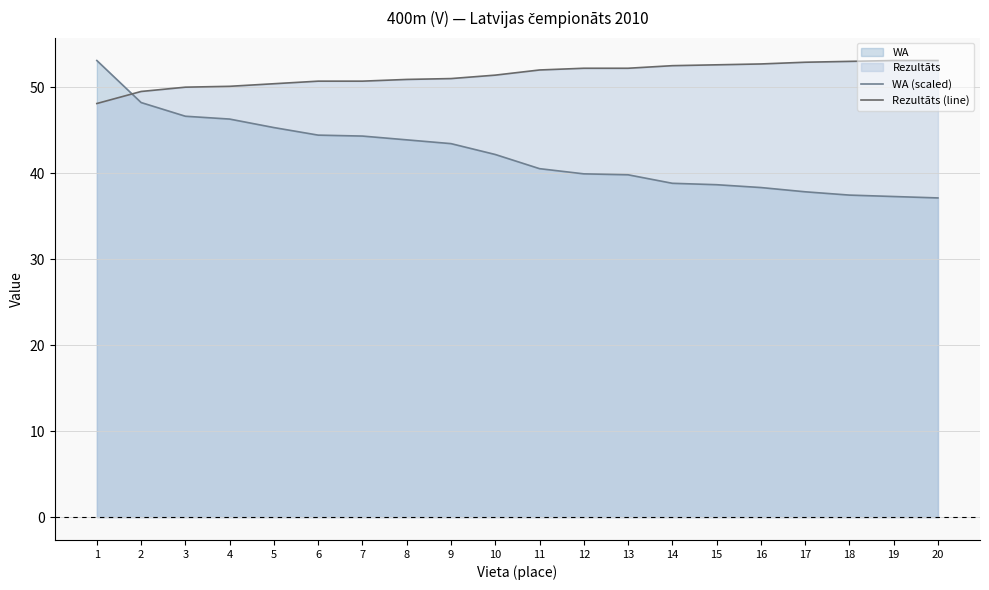

What is the total value across all series at 2?

97.7